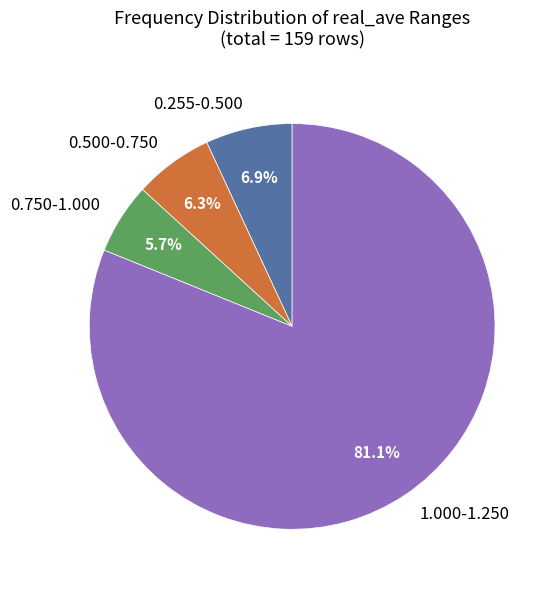

How many slices are in this pie chart?

4